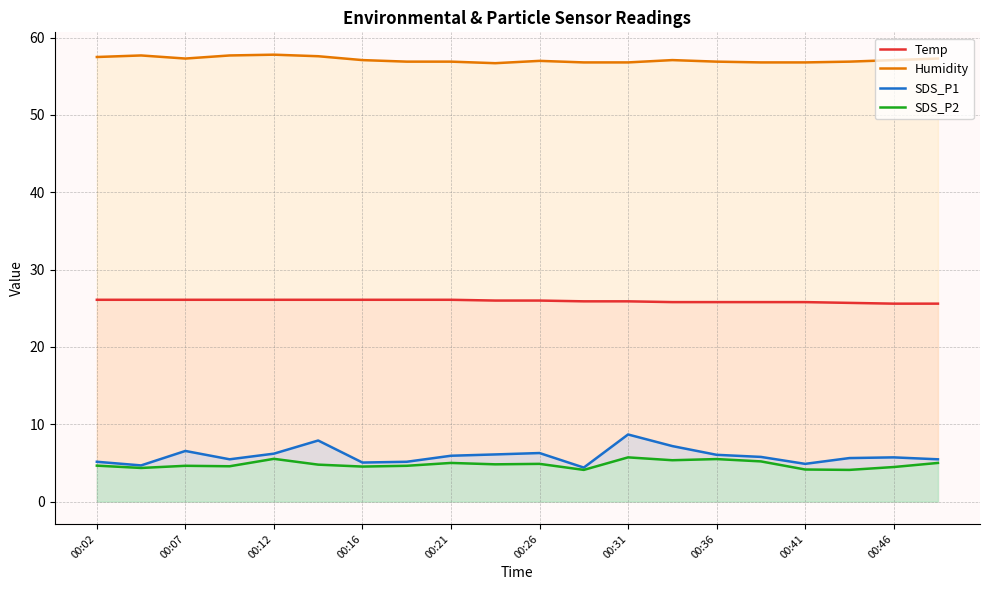

Reading left to right, list all the values displayed in this chart.

Temp: 26.1	26.1	26.1	26.1	26.1	26.1	26.1	26.1	26.1	26.0	26.0	25.9	25.9	25.8	25.8	25.8	25.8	25.7	25.6	25.6
Humidity: 57.5	57.7	57.3	57.7	57.8	57.6	57.1	56.9	56.9	56.7	57.0	56.8	56.8	57.1	56.9	56.8	56.8	56.9	57.1	57.3
SDS_P1: 5.2	4.7	6.5	5.5	6.2	7.9	5.0	5.2	5.9	6.1	6.3	4.4	8.7	7.2	6.0	5.8	4.9	5.6	5.7	5.5
SDS_P2: 4.7	4.3	4.6	4.6	5.5	4.8	4.5	4.6	5.0	4.8	4.9	4.1	5.7	5.3	5.5	5.2	4.2	4.1	4.5	5.0